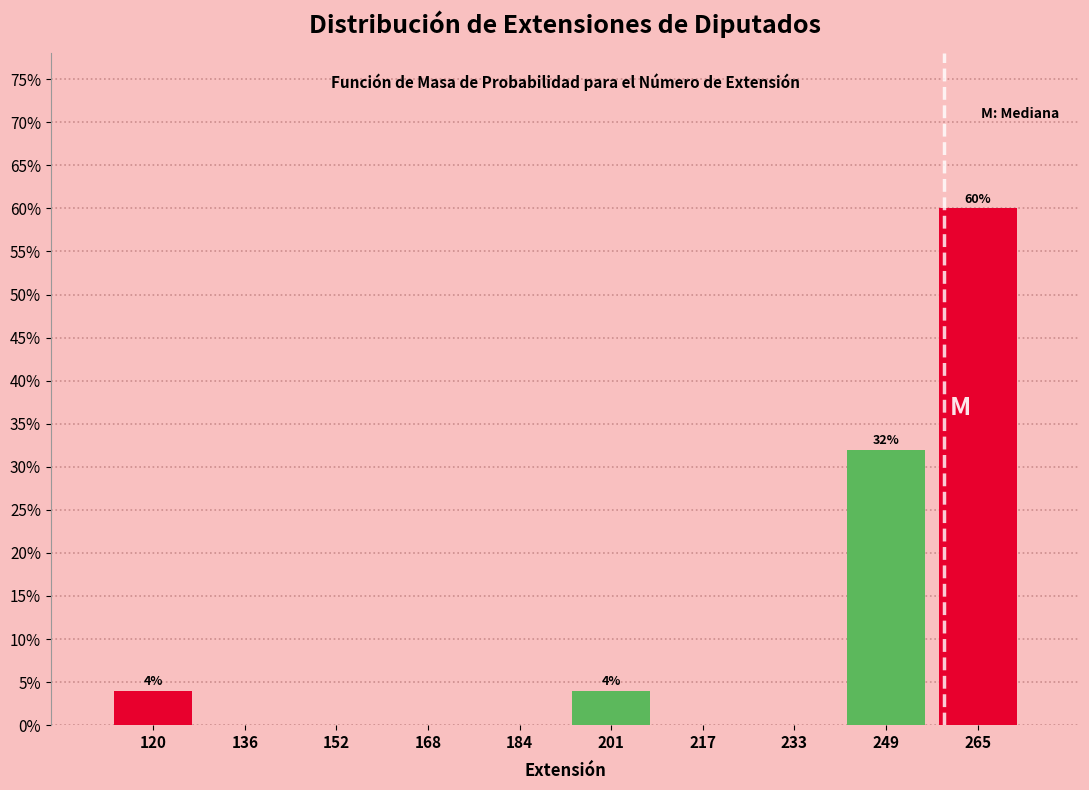

Over which range of the x-axis is the bar tallest?

257.8 to 274.0